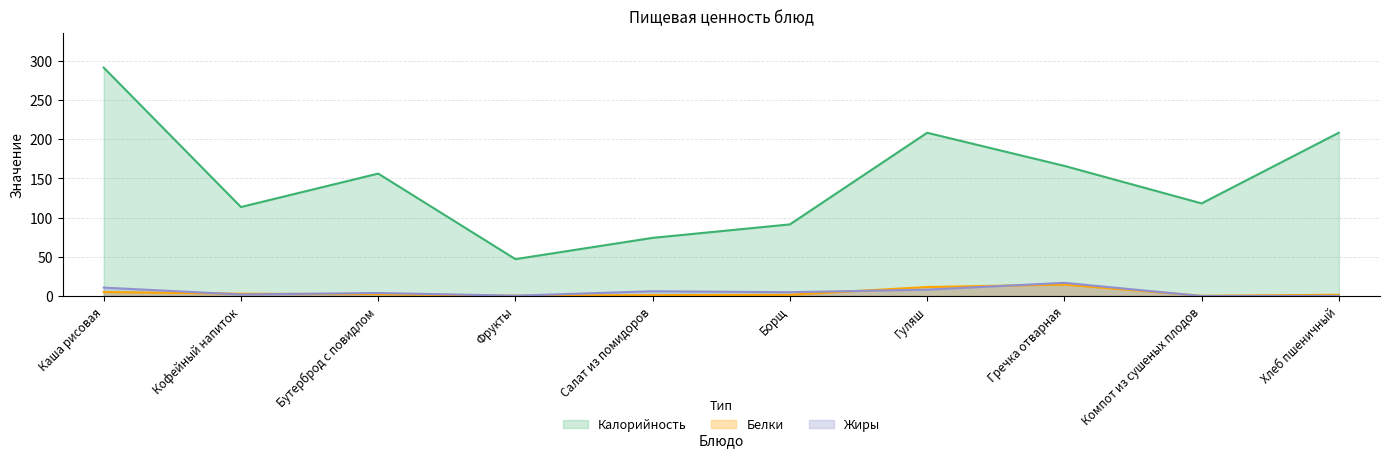

At how many categories does at least one series exceed 117?

6